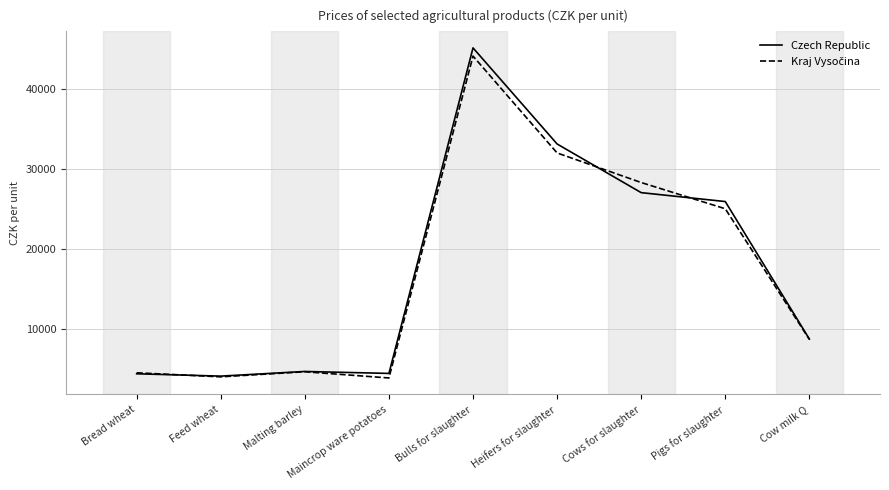

What is the spread (max minus min) of values at Cows for slaughter?

1264